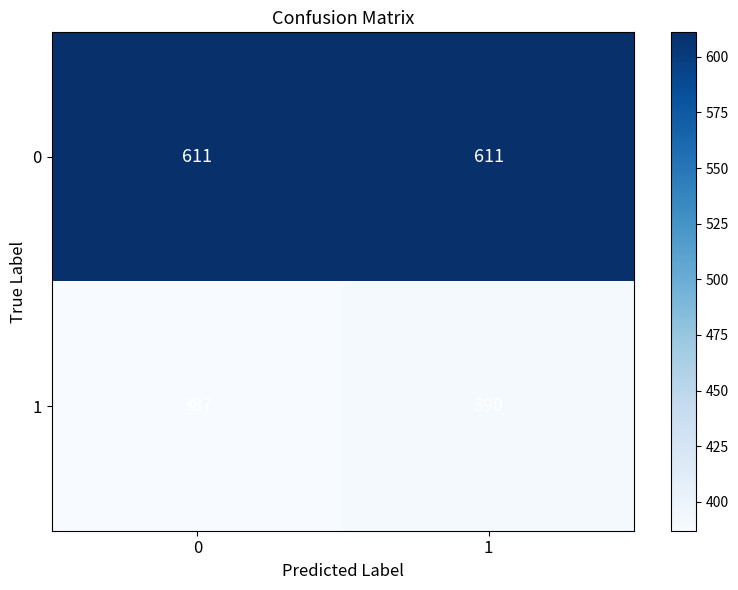

Which series has the largest total across all categories?

0